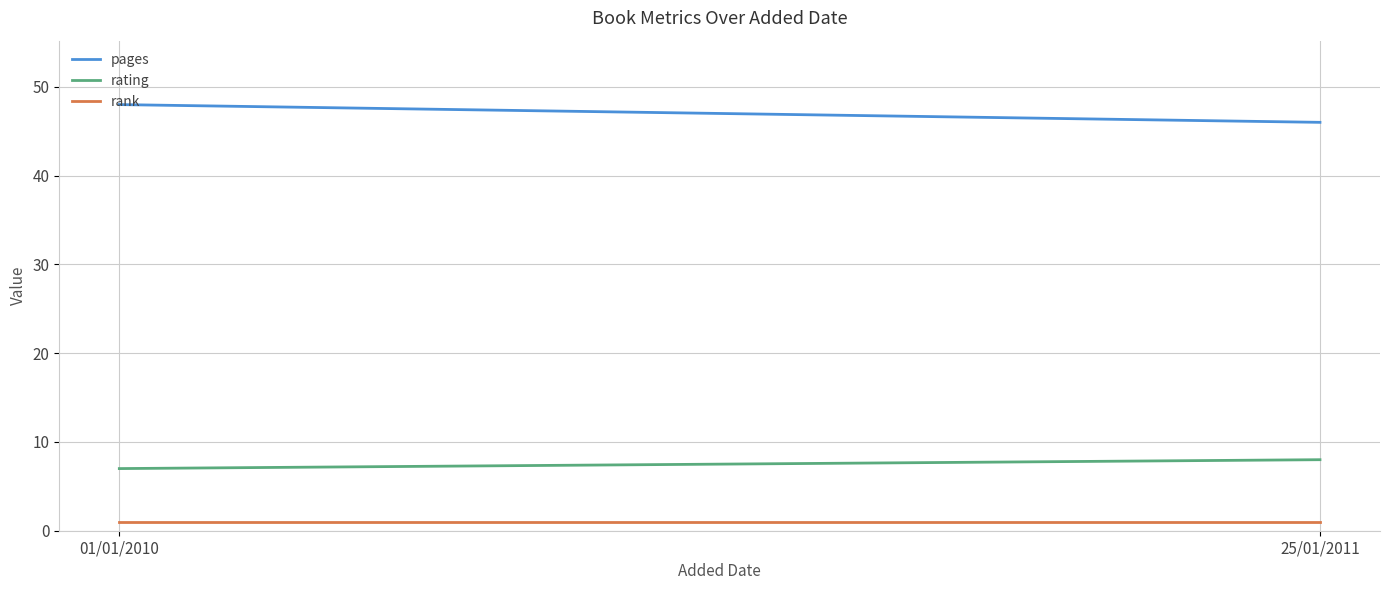

Is it true that rank equals 1 at 25/01/2011?

True